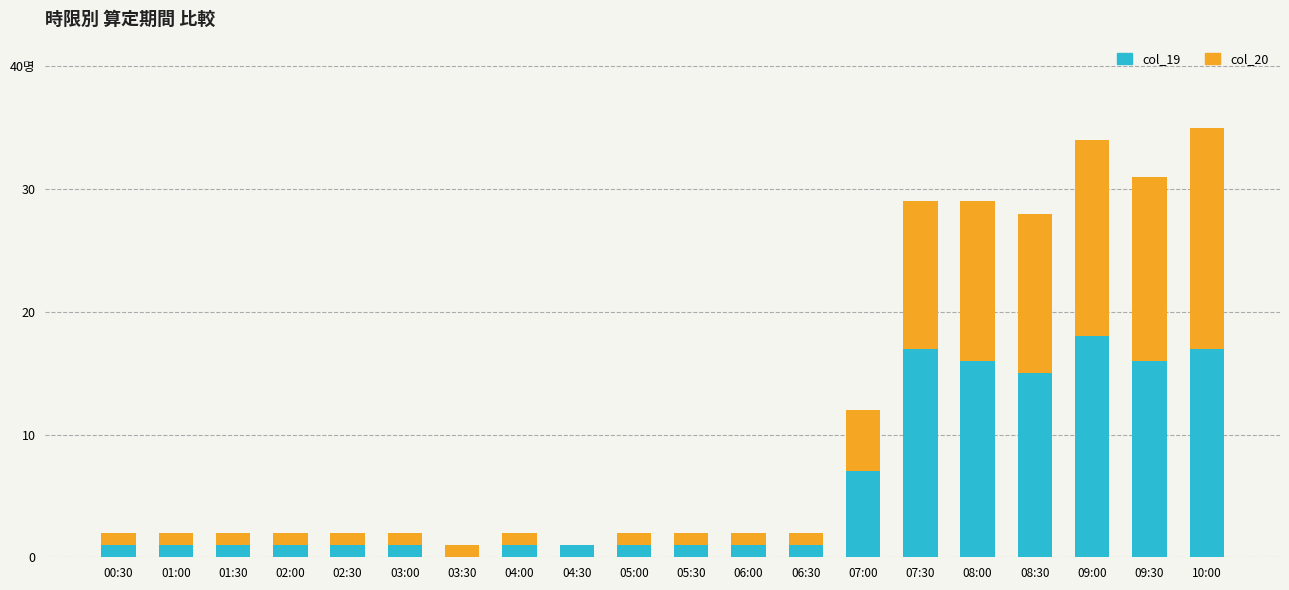

Are the bars grouped side by side (vs. stacked)?

No